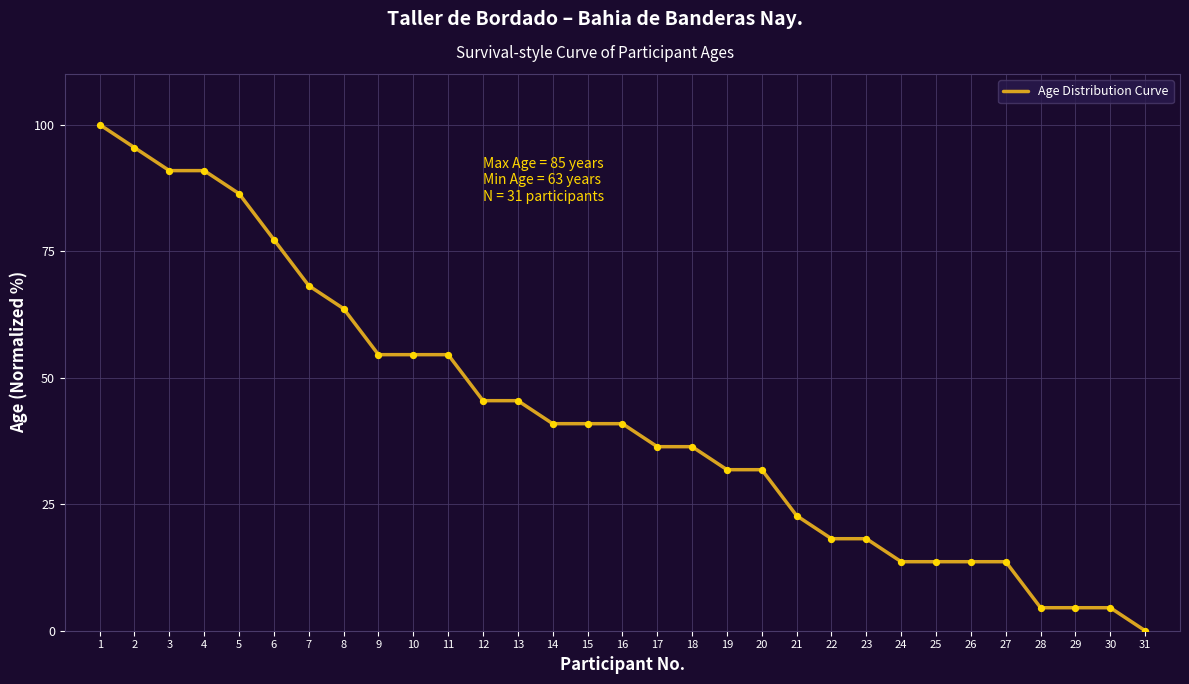

What is the ratio of the value at 13 to the value at 10?

0.8